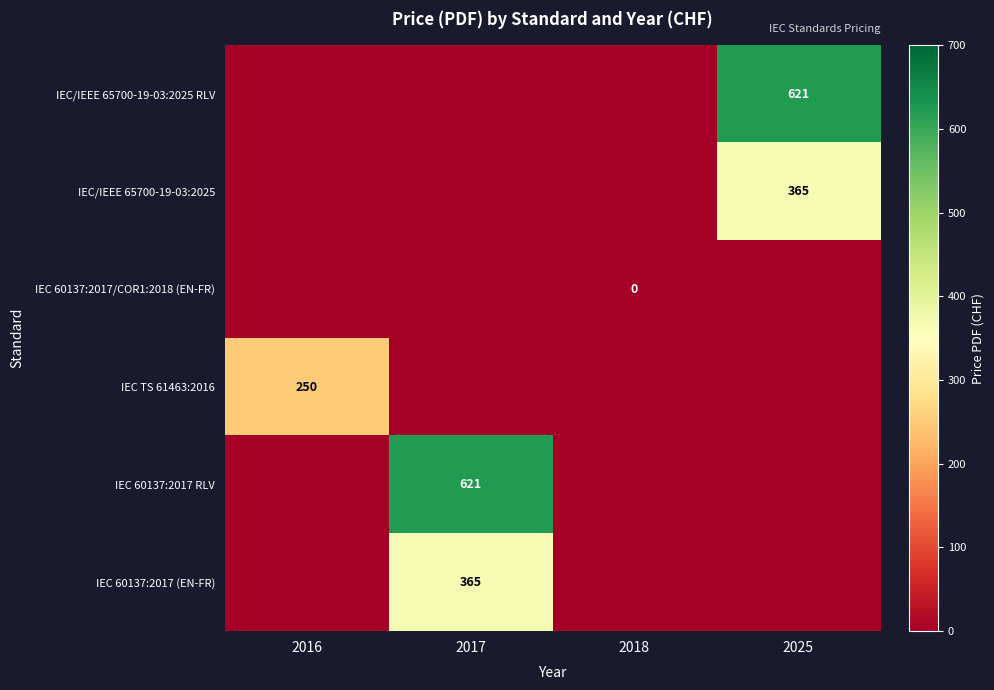

The IEC/IEEE 65700-19-03:2025 series shows 118 at 2025. True or false?

False